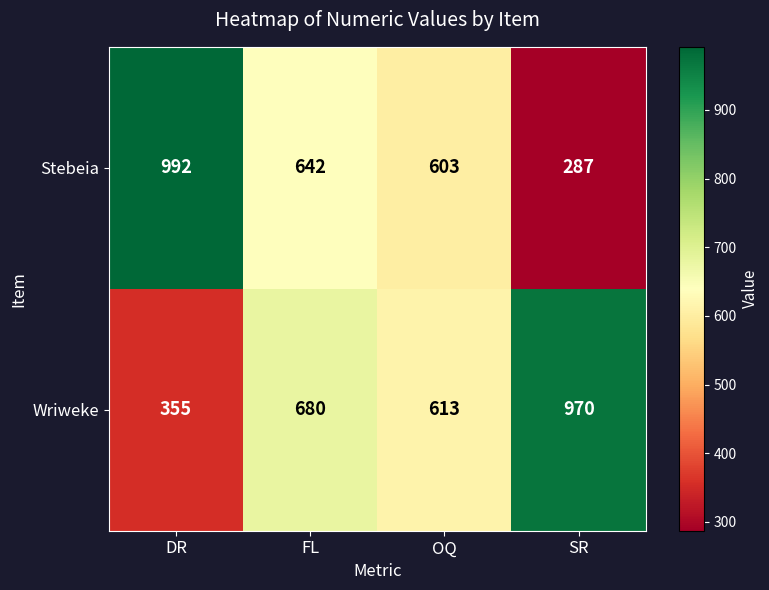

At which category is the sum across all series the highest?

DR